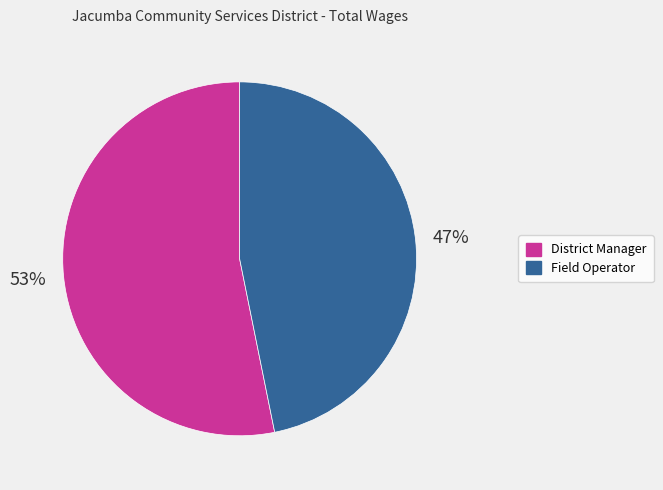

What percentage is the Field Operator slice, to the nearest percent?

47%